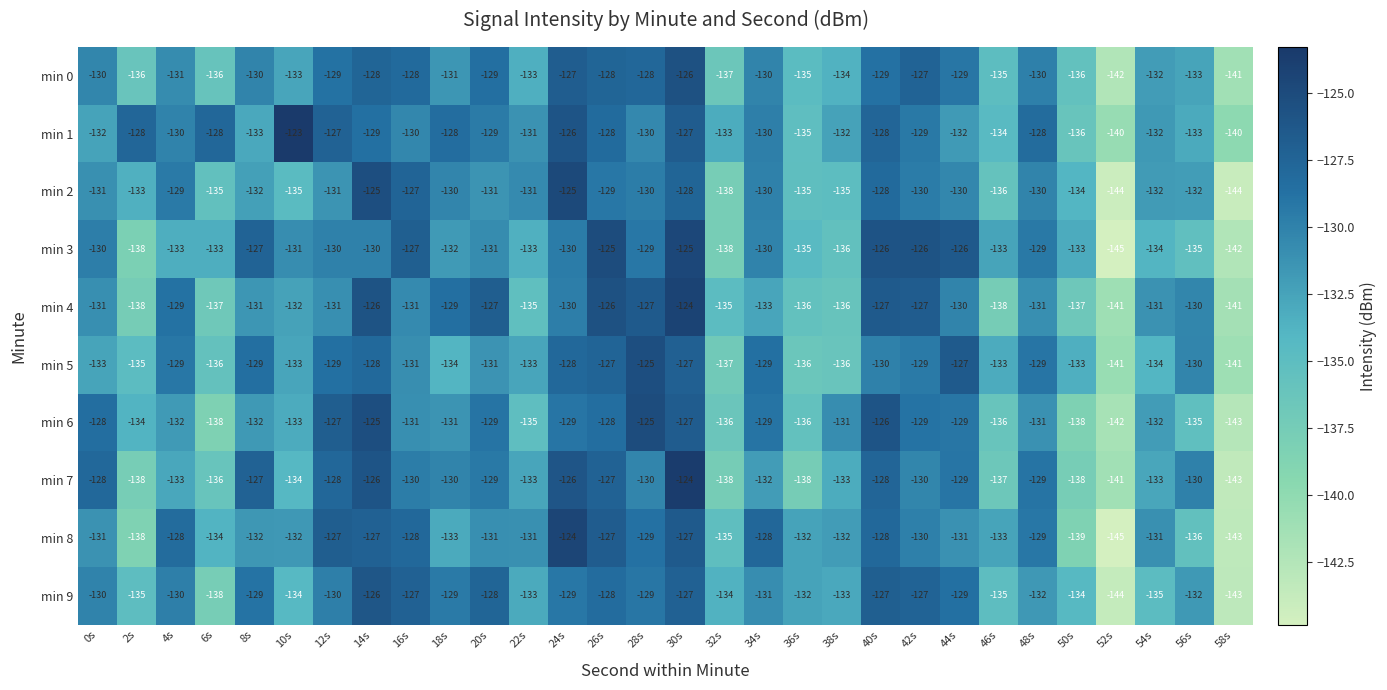

At which label does min 6 first exceed -131?

0s